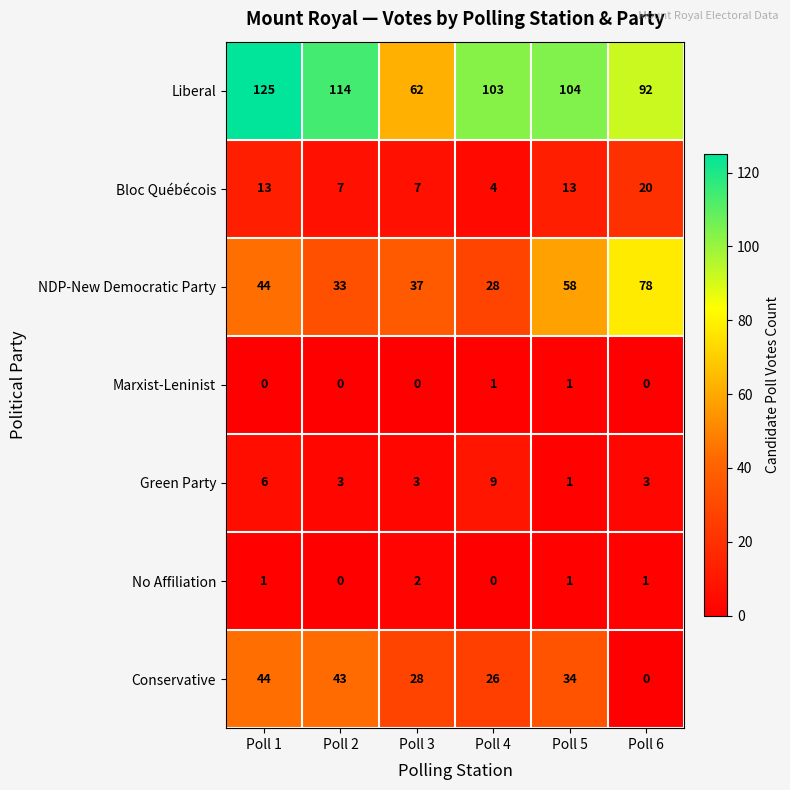

What is the average value of the Conservative series?

29